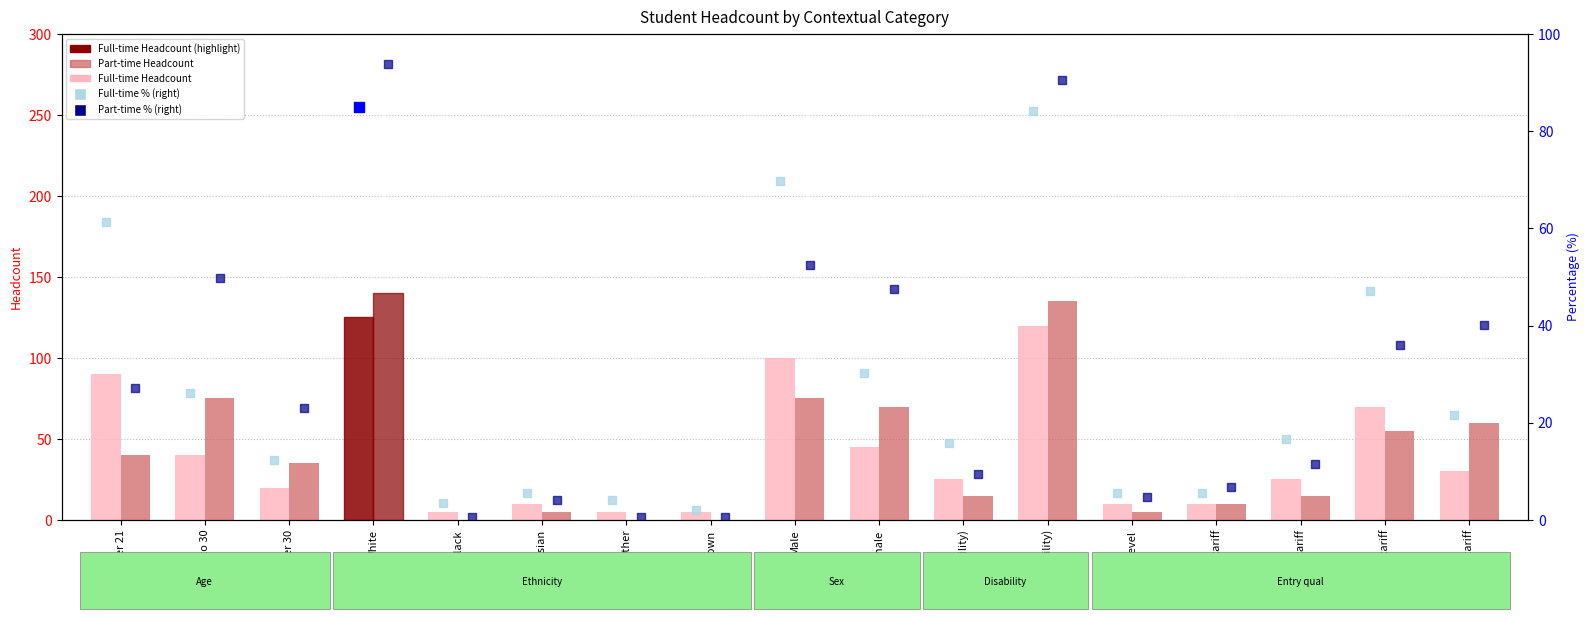

Which series contains the highest Y value?

Part-time Headcount